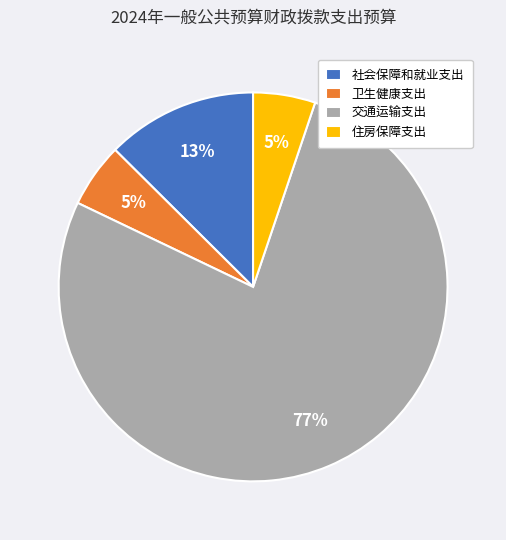

Between 卫生健康支出 and 社会保障和就业支出, which is larger?

社会保障和就业支出